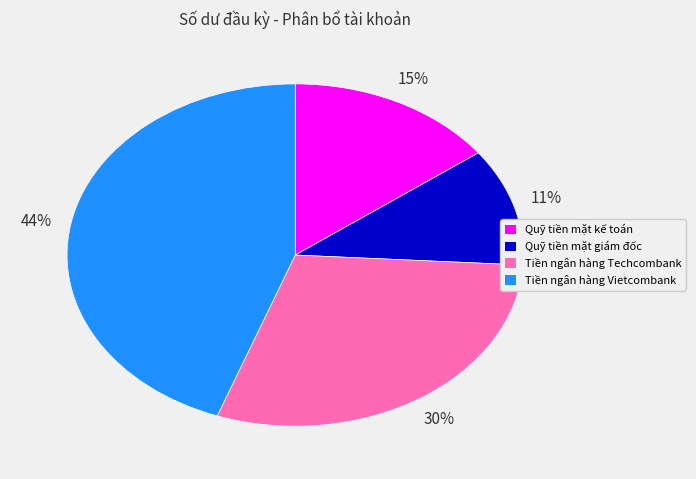

Is it true that Quỹ tiền mặt giám đốc is 20% of the pie?

False